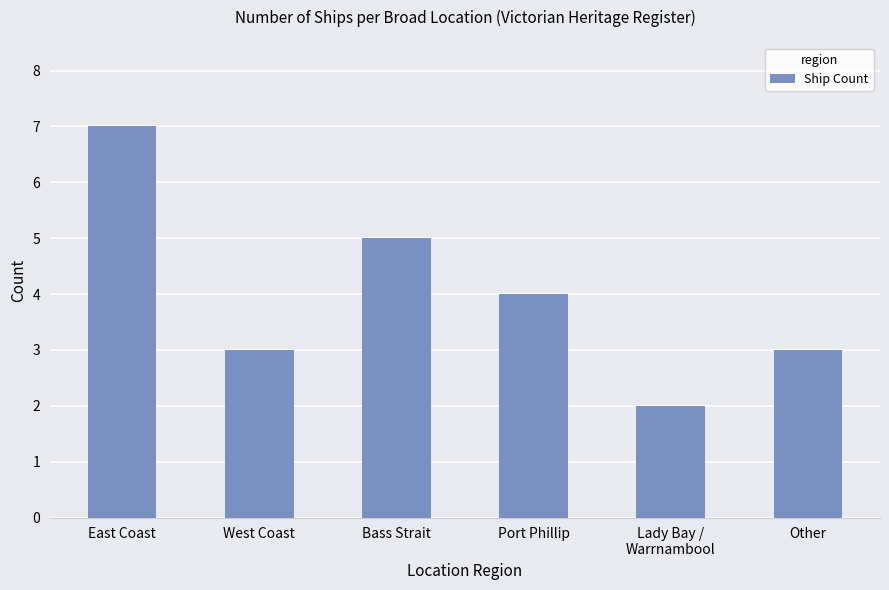

What is the ratio of the value at East Coast to the value at Bass Strait?

1.4